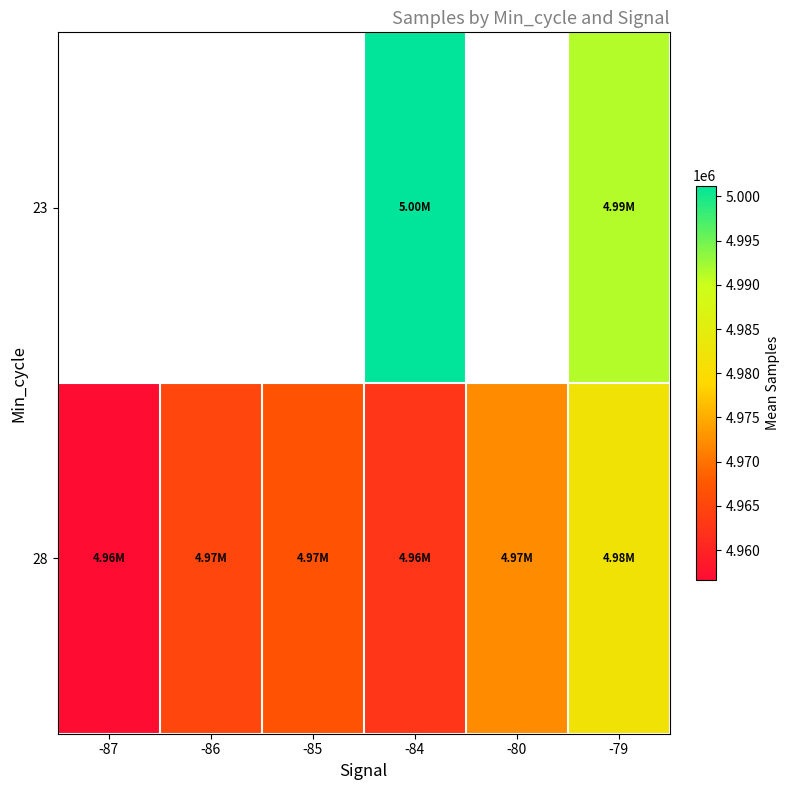

Which series has the largest total across all categories?

28